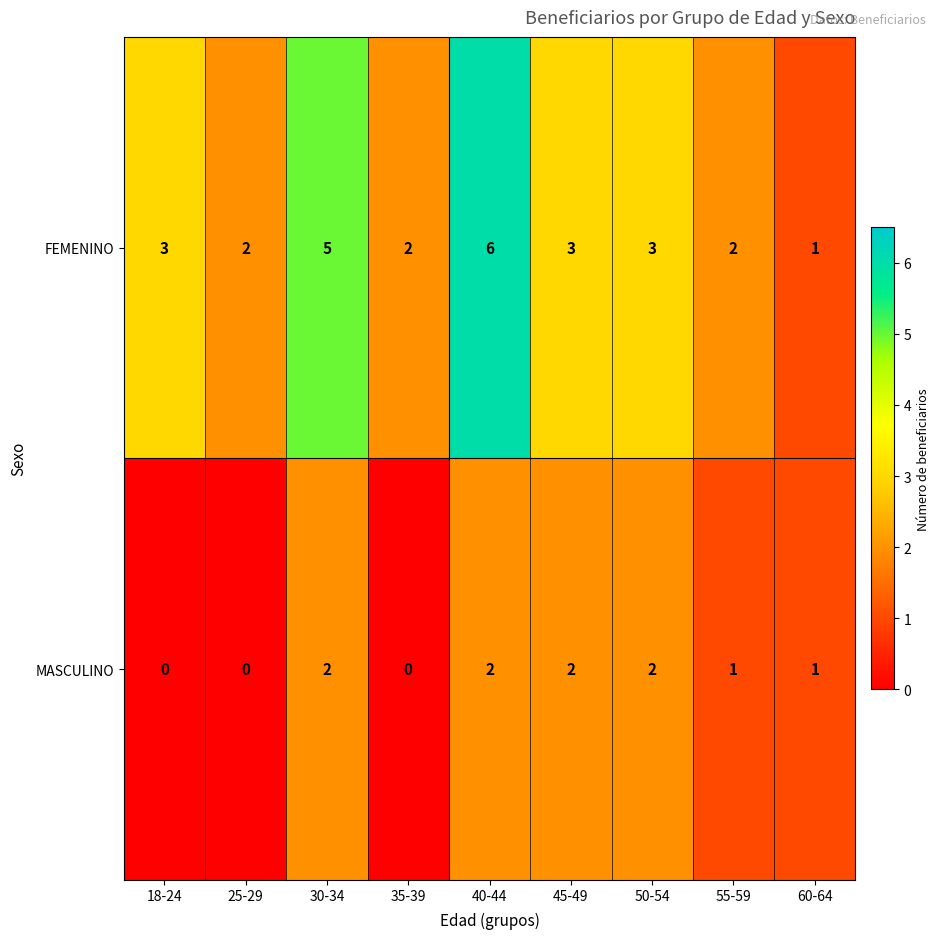

Reading right to left, what are all the values shown in this chart?

FEMENINO: 60-64=1	55-59=2	50-54=3	45-49=3	40-44=6	35-39=2	30-34=5	25-29=2	18-24=3
MASCULINO: 60-64=1	55-59=1	50-54=2	45-49=2	40-44=2	35-39=0	30-34=2	25-29=0	18-24=0